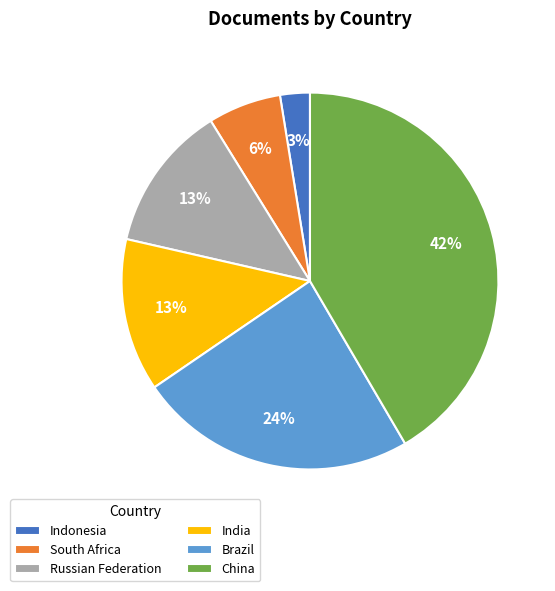

Is there a majority slice in this chart?

No